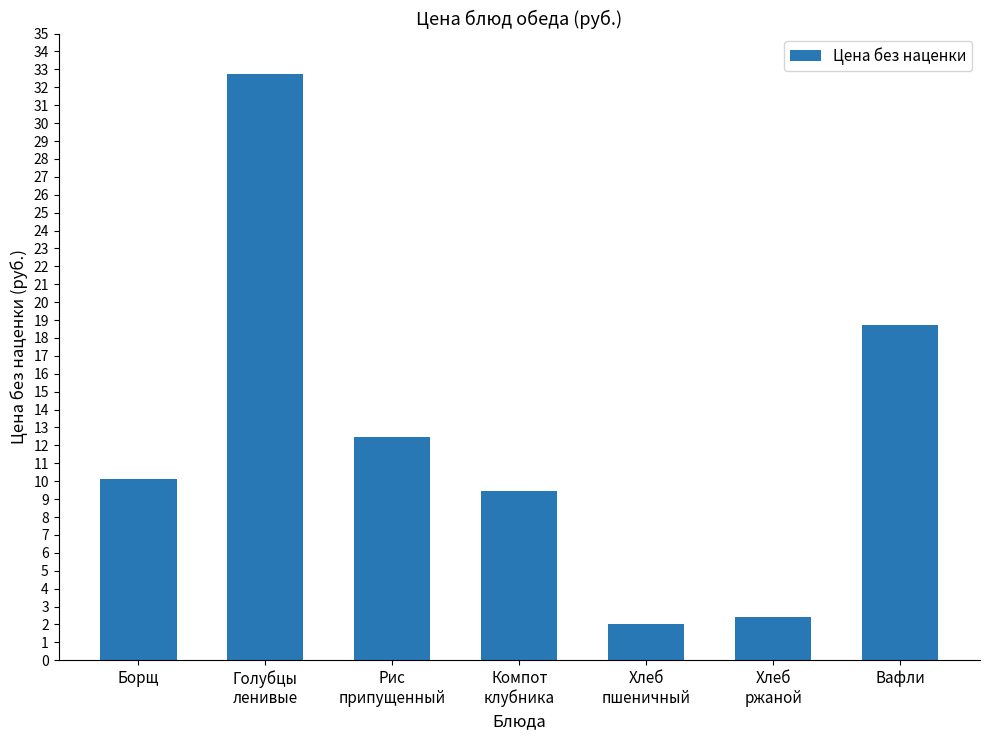

Is it true that the value at Борщ is 13.5?

False